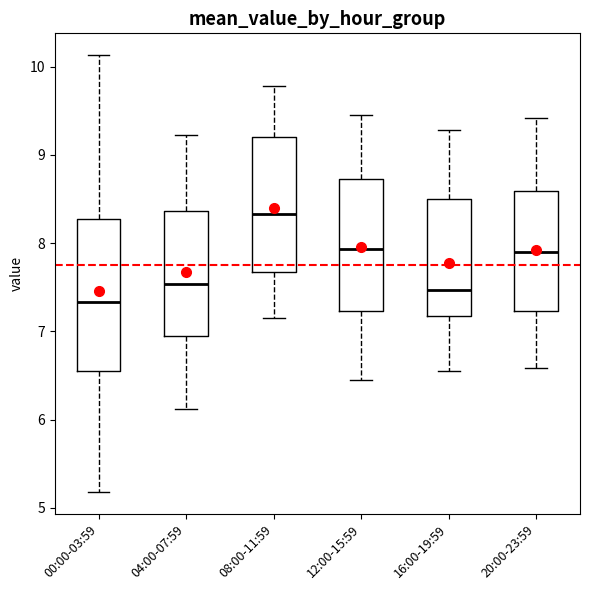

Which box has the highest median line?

08:00-11:59